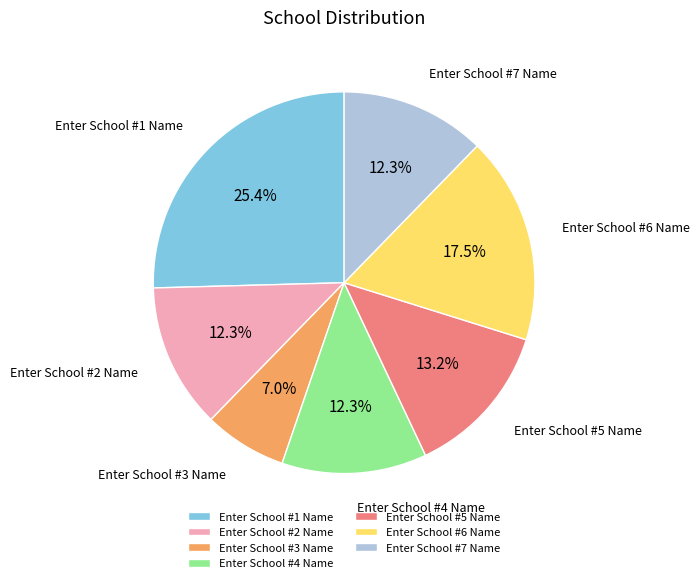

Count the number of slices in the pie.

7